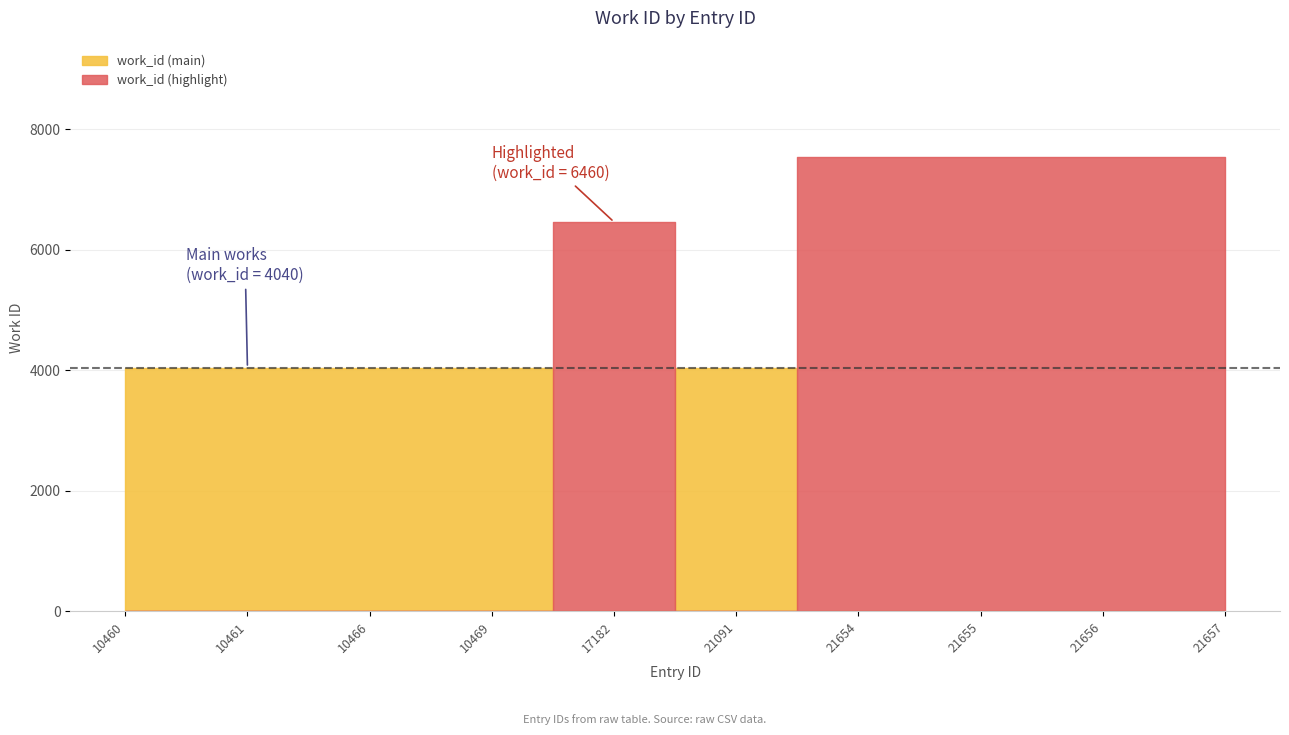

How many values are between 4040 and 7539?

10